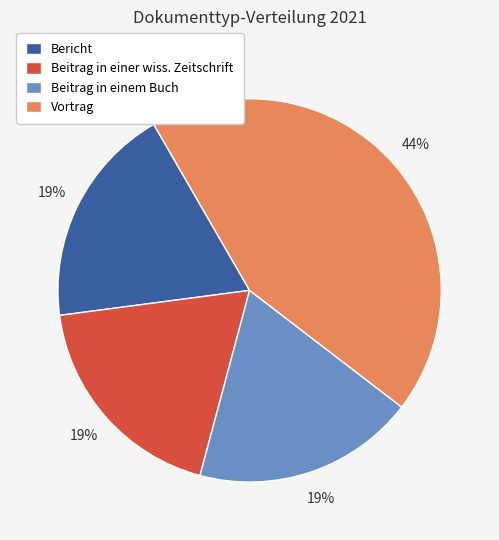

To the nearest percent, what is the difference between the largest and smallest slice percentages?

25%